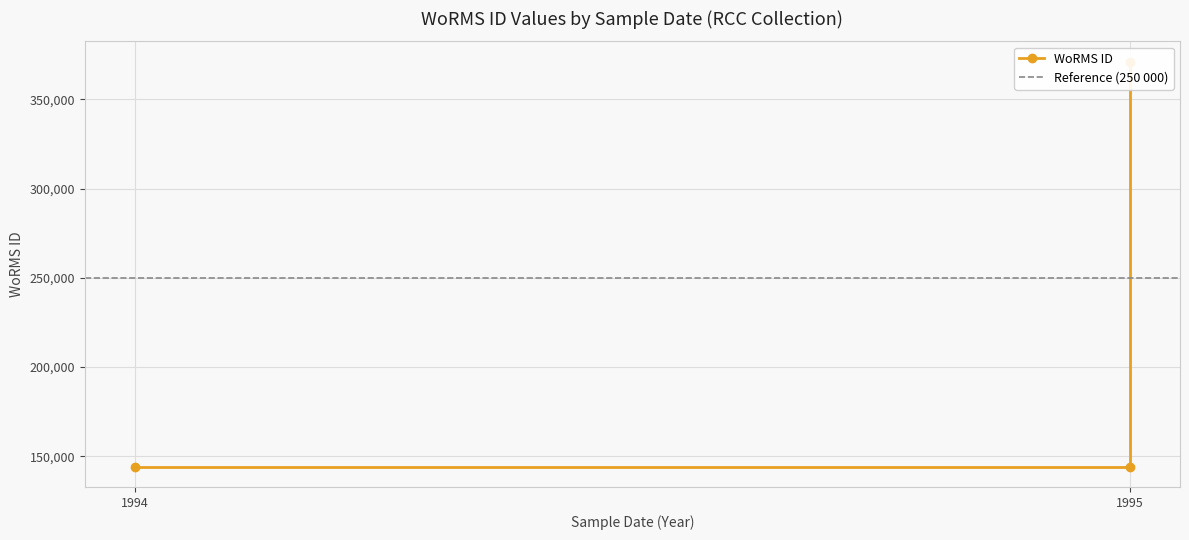

Which has a higher value, 1995 or 1994?

1995